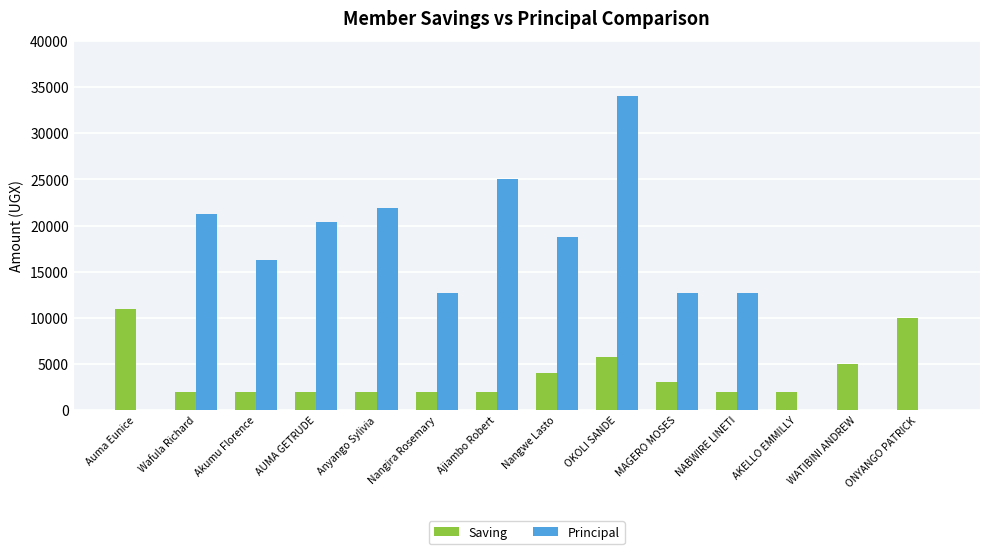

What is the sum of the Saving values at Wafula Richard and MAGERO MOSES?

5000